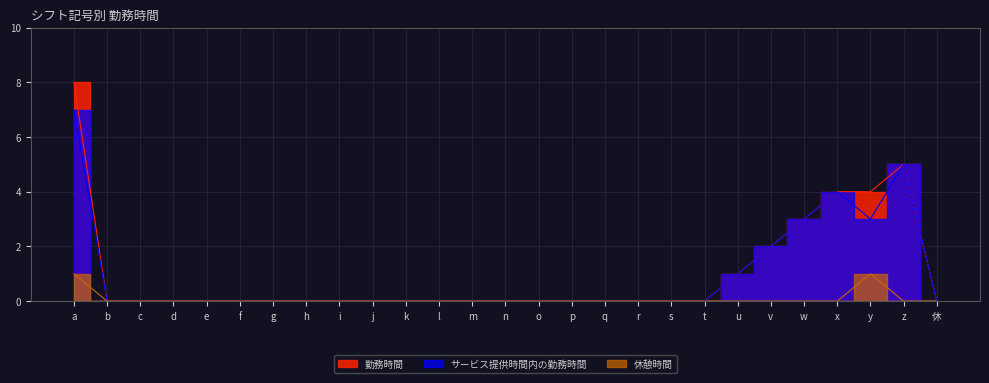

True or false: サービス提供時間内の勤務時間 and 勤務時間 intersect in this chart.

False